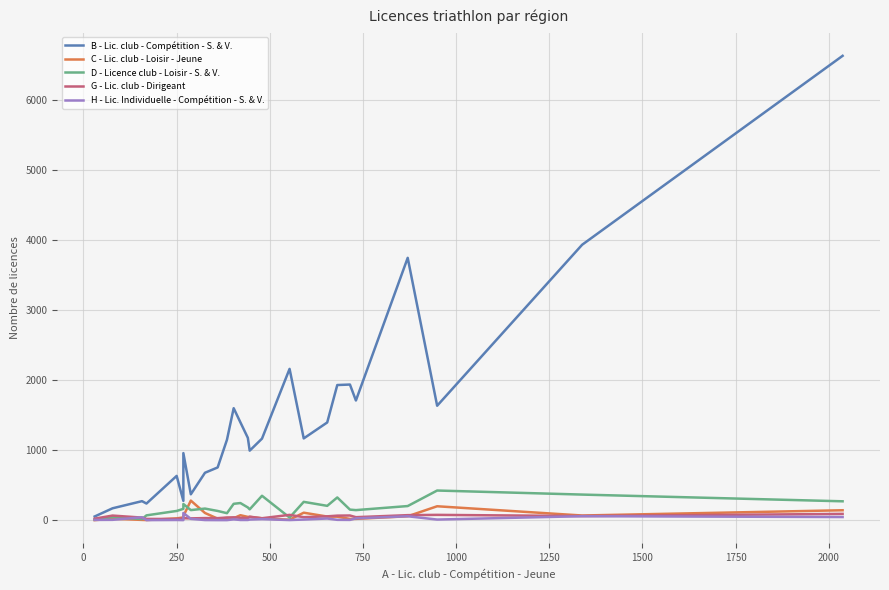

What is the difference between the second highest and minimum values in the H - Lic. Individuelle - Compétition - S. & V. series?

56